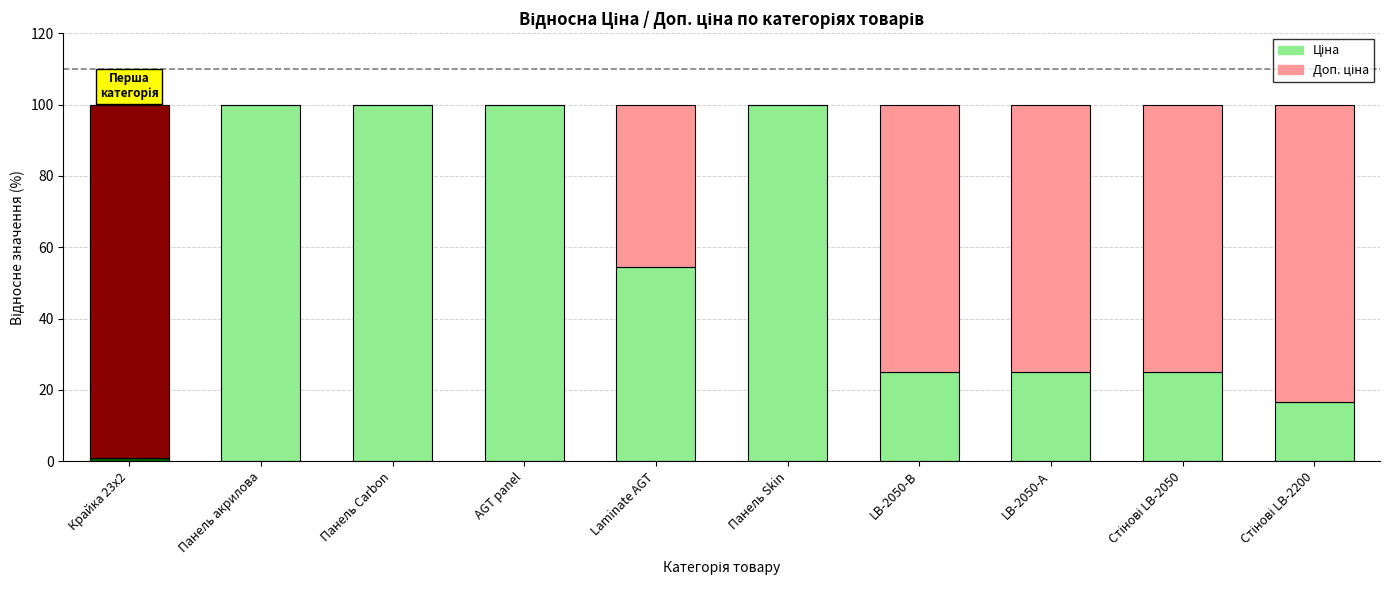

Rank the series by their average value, from lowest to highest.

Доп. ціна (решта), Ціна (нормалізована)